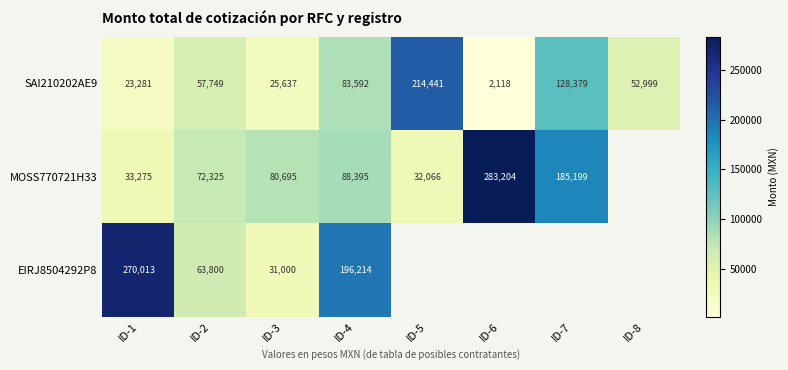

Is the value of SAI210202AE9 at ID-4 greater than the value of EIRJ8504292P8 at ID-1?

No